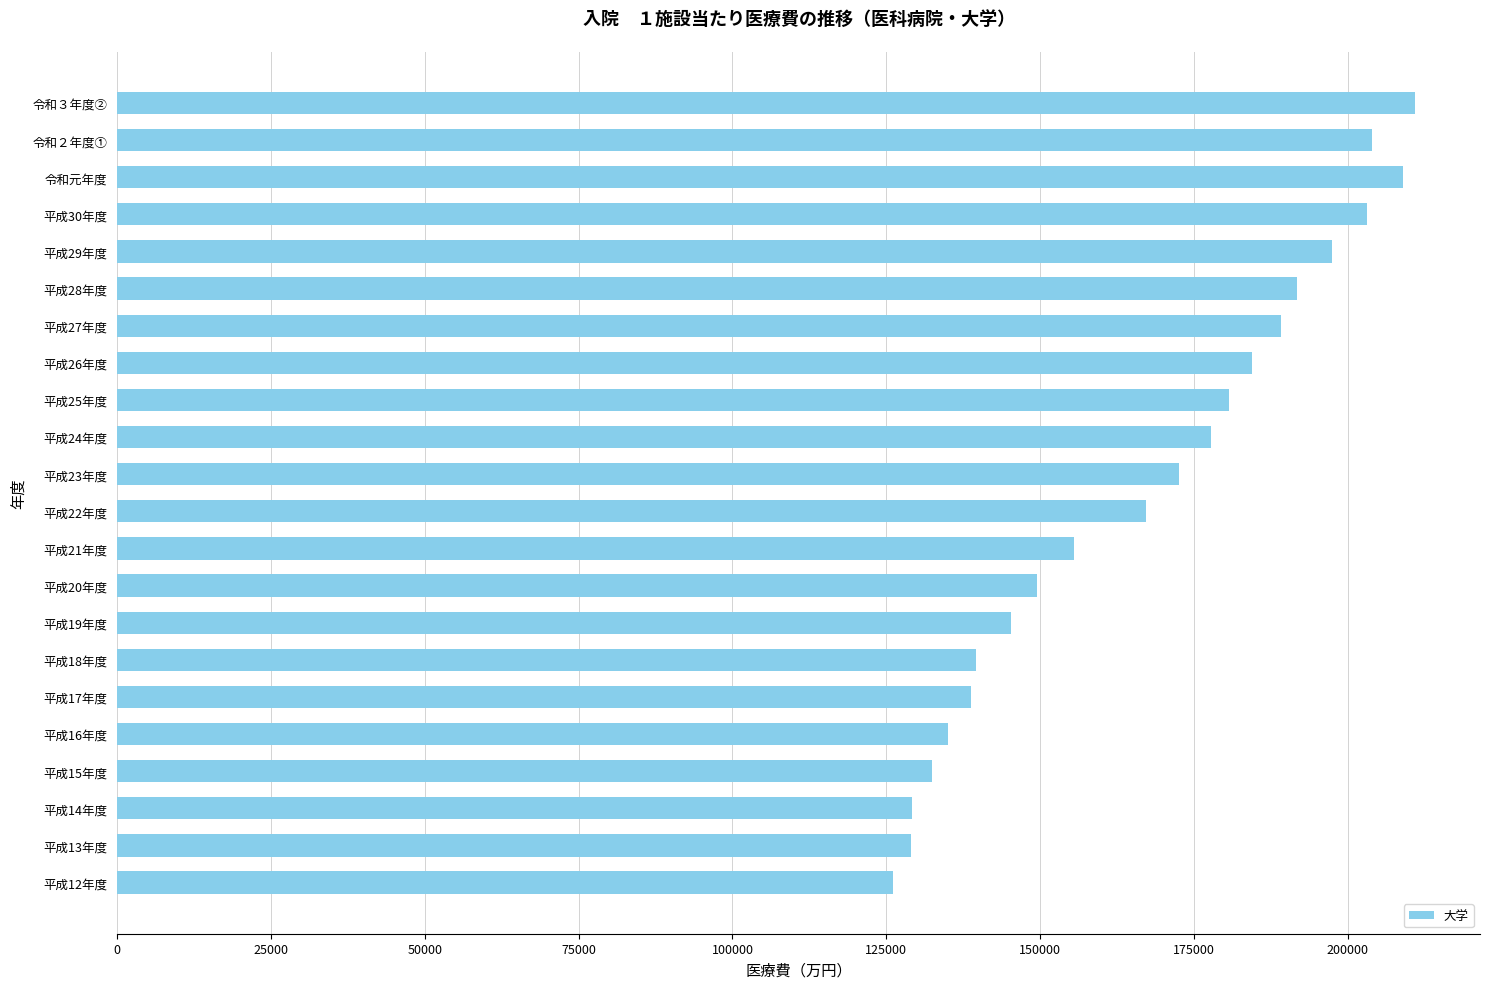

What is the average value?

166767.6